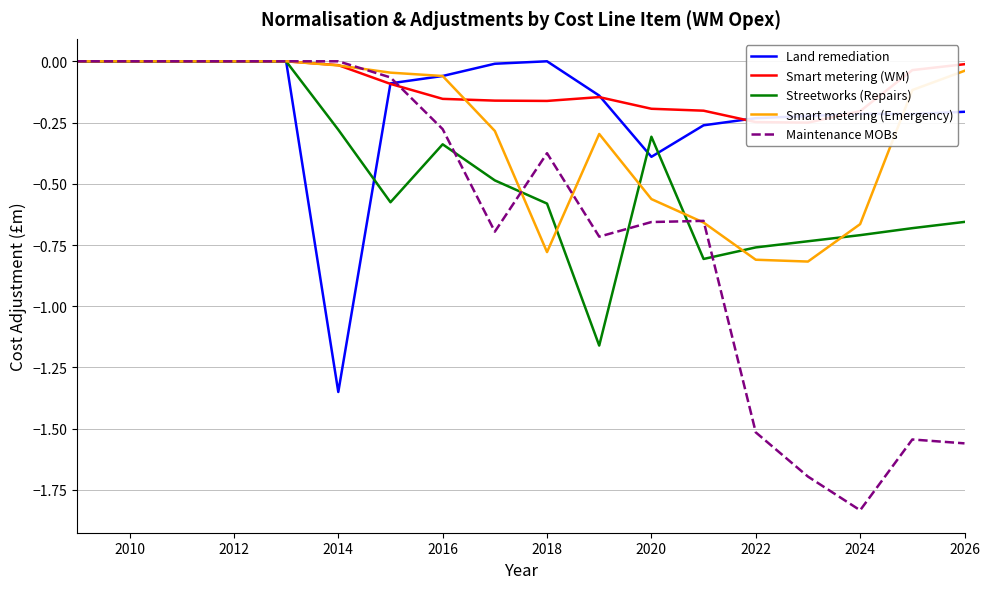

True or false: Streetworks (Repairs) has more than 1 interior local peaks.

True